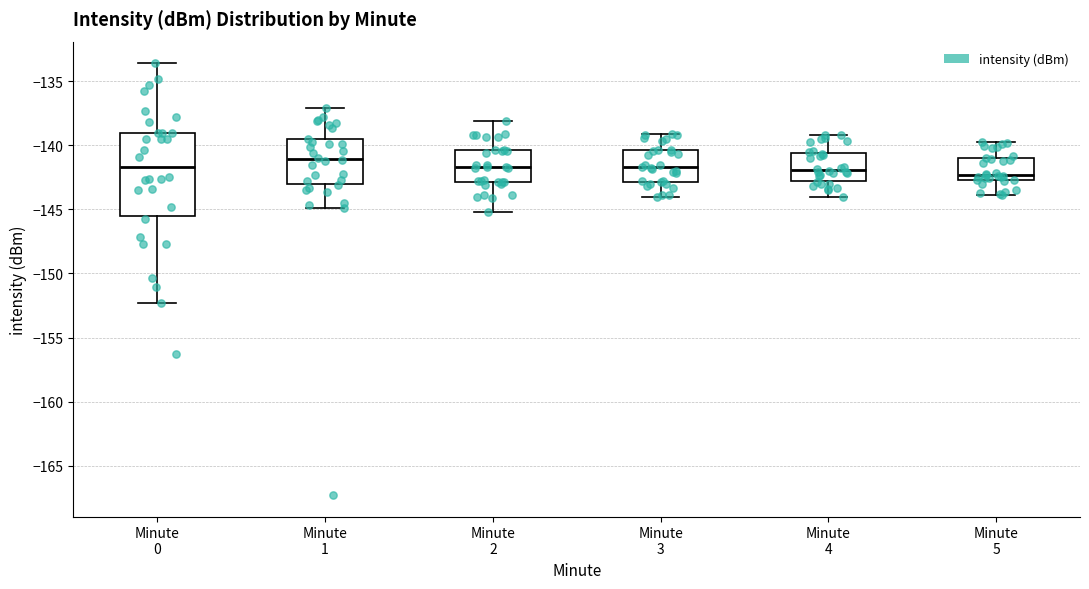

Where does the lower whisker of the box for Minute 5 end on the y-axis? The values are not printed on the chart, so give them approximately, as read against the axis.

-144.0